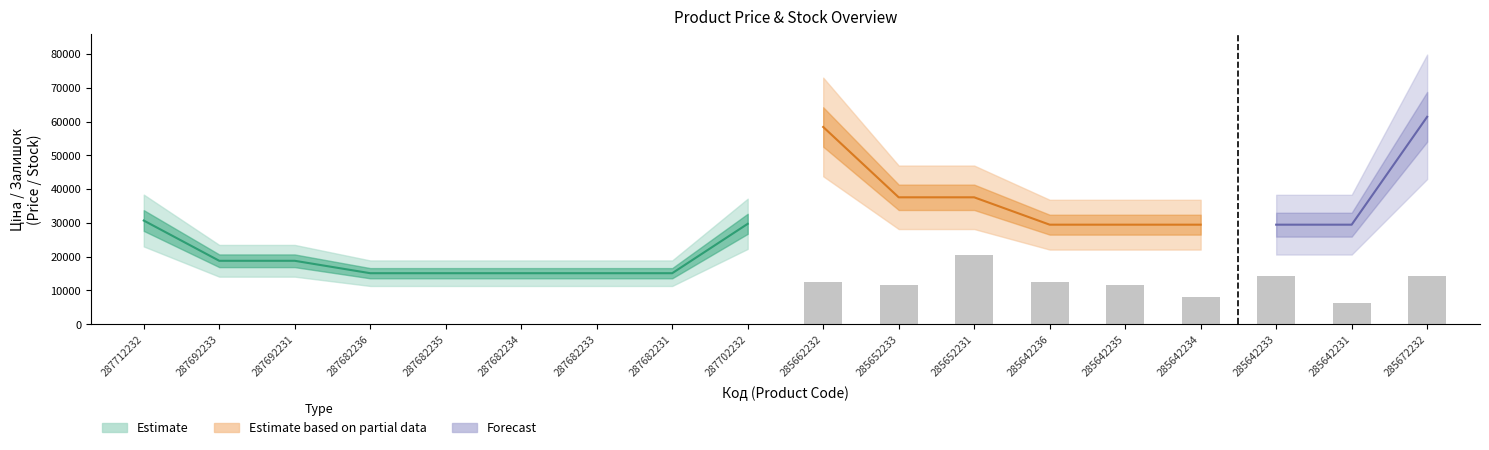

Reading left to right, extract all data points from this chart.

Ціна: 30717.1	18796.8	18796.8	15120.0	15120.0	15120.0	15120.0	15120.0	29747.2	58426.5	37593.6	37593.6	29491.5	29491.5	29491.5	29491.5	29491.5	61434.3
Доп. ціна: 30717.1	18796.8	18796.8	15120.0	15120.0	15120.0	15120.0	15120.0	29747.2	58426.5	37593.6	37593.6	29491.5	29491.5	29491.5	29491.5	29491.5	61434.3
Залишок: 0.0	0.0	0.0	0.0	0.0	0.0	0.0	0.0	0.0	14.0	13.0	23.0	14.0	13.0	9.0	16.0	7.0	16.0